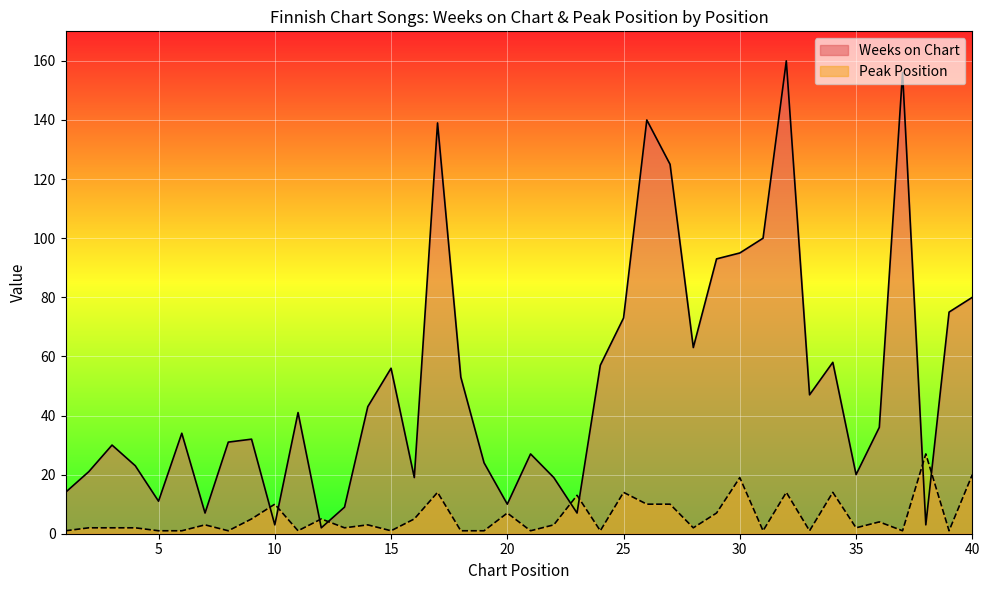

How many interior local valleys does the Peak Position series have?

12